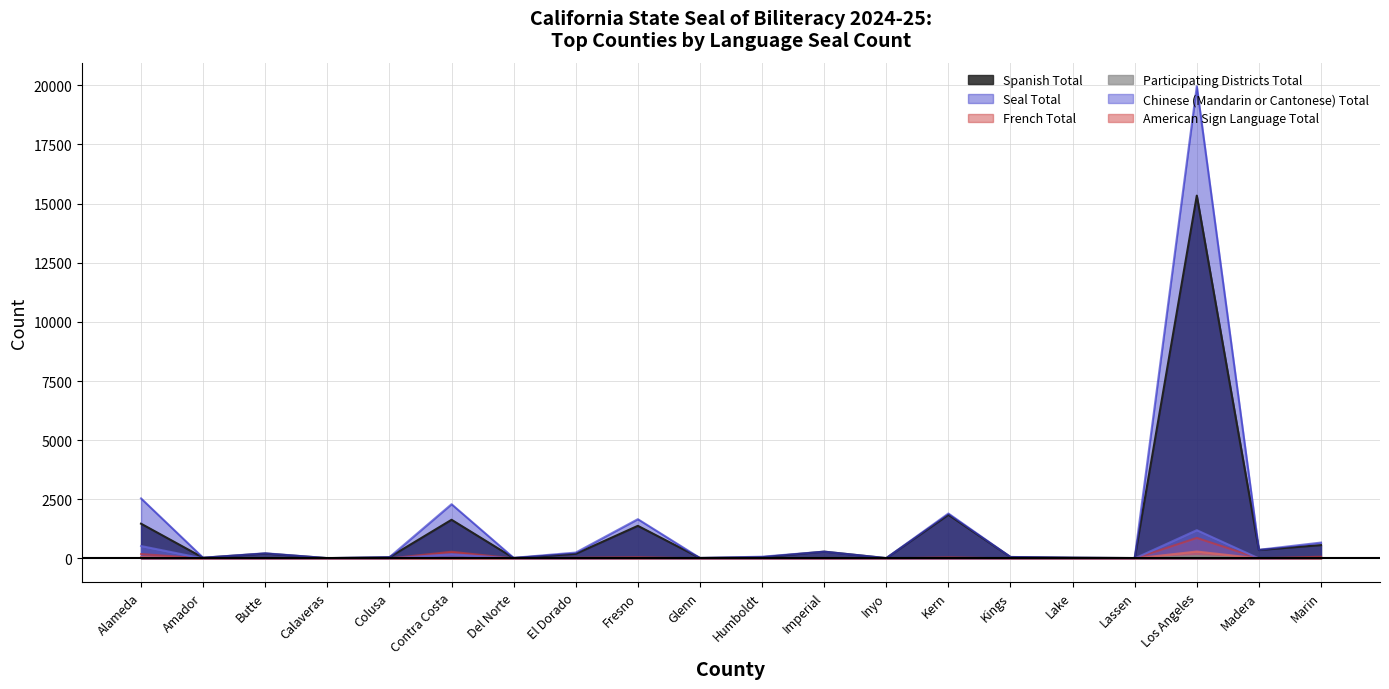

What are all the series names shown in the legend?

Spanish Total, Seal Total, French Total, Participating Districts Total, Chinese (Mandarin or Cantonese) Total, American Sign Language Total